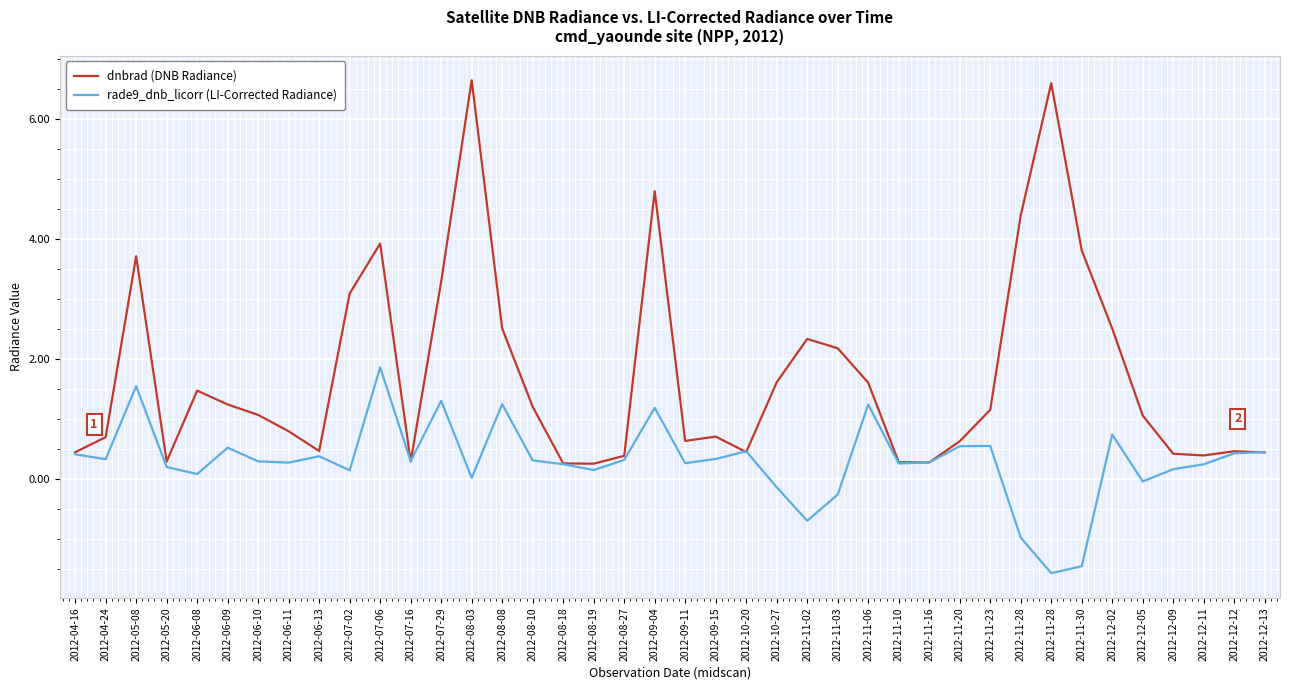

How many lines are shown in the chart?

2